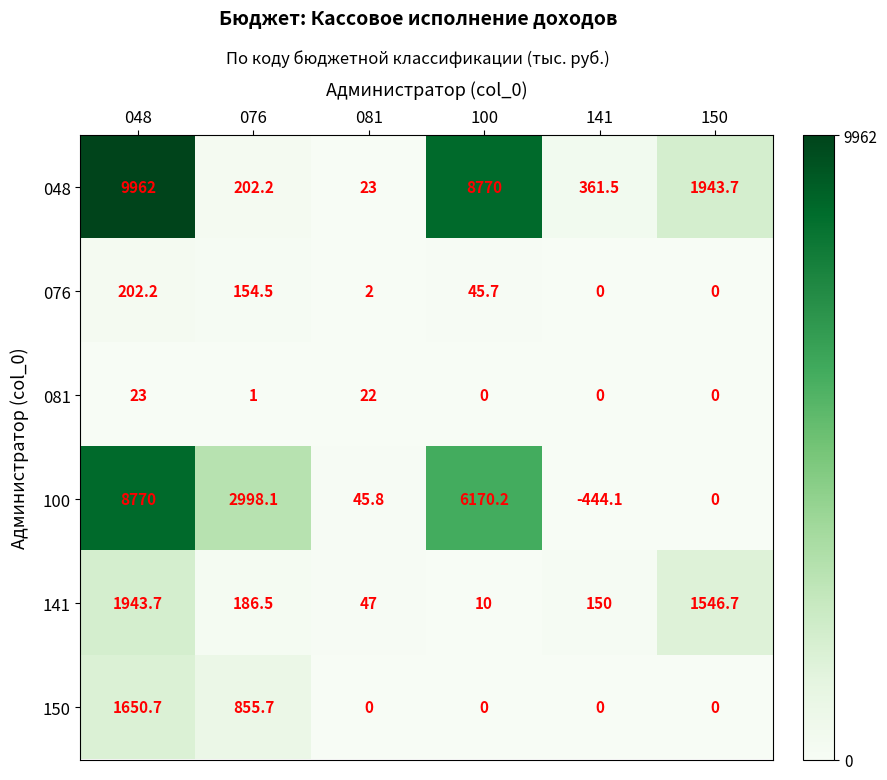

What is the difference between the second highest and second lowest values in the 150 series?

855.7